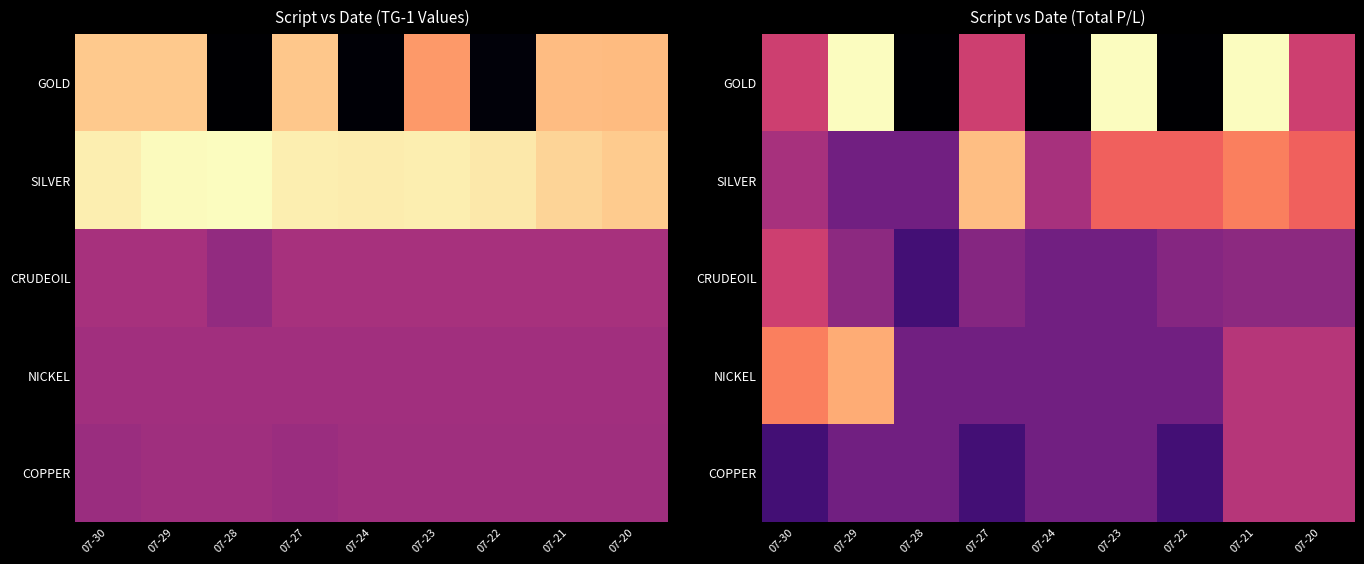

Is the value of NICKEL at 07-29 greater than the value of GOLD at 07-22?

Yes